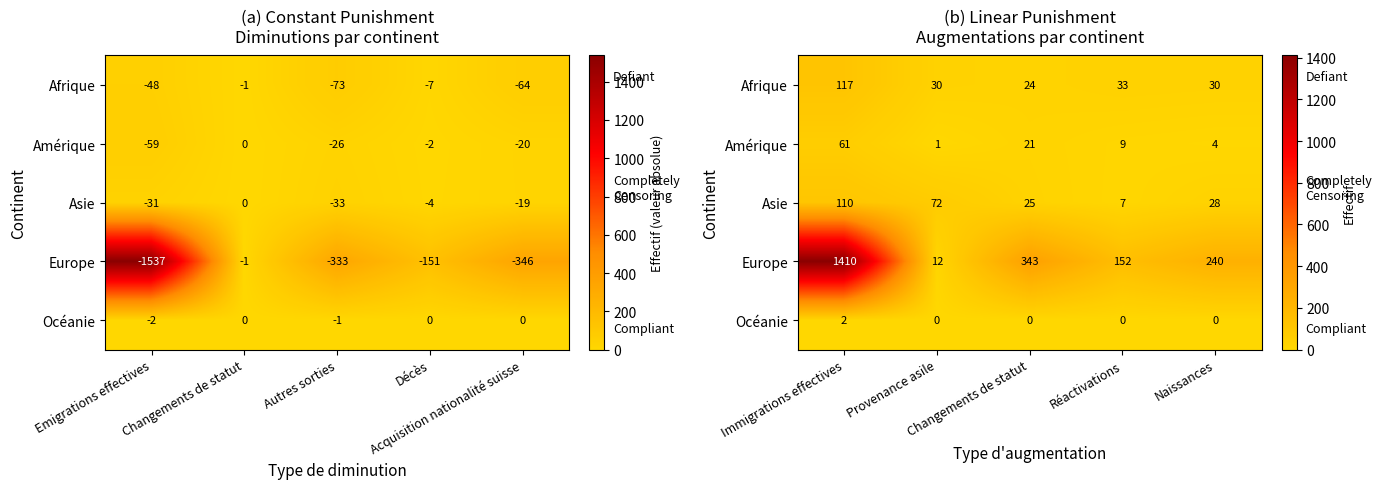

Rank the series by their maximum value, from highest to lowest.

Europe, Afrique, Asie, Amérique, Océanie